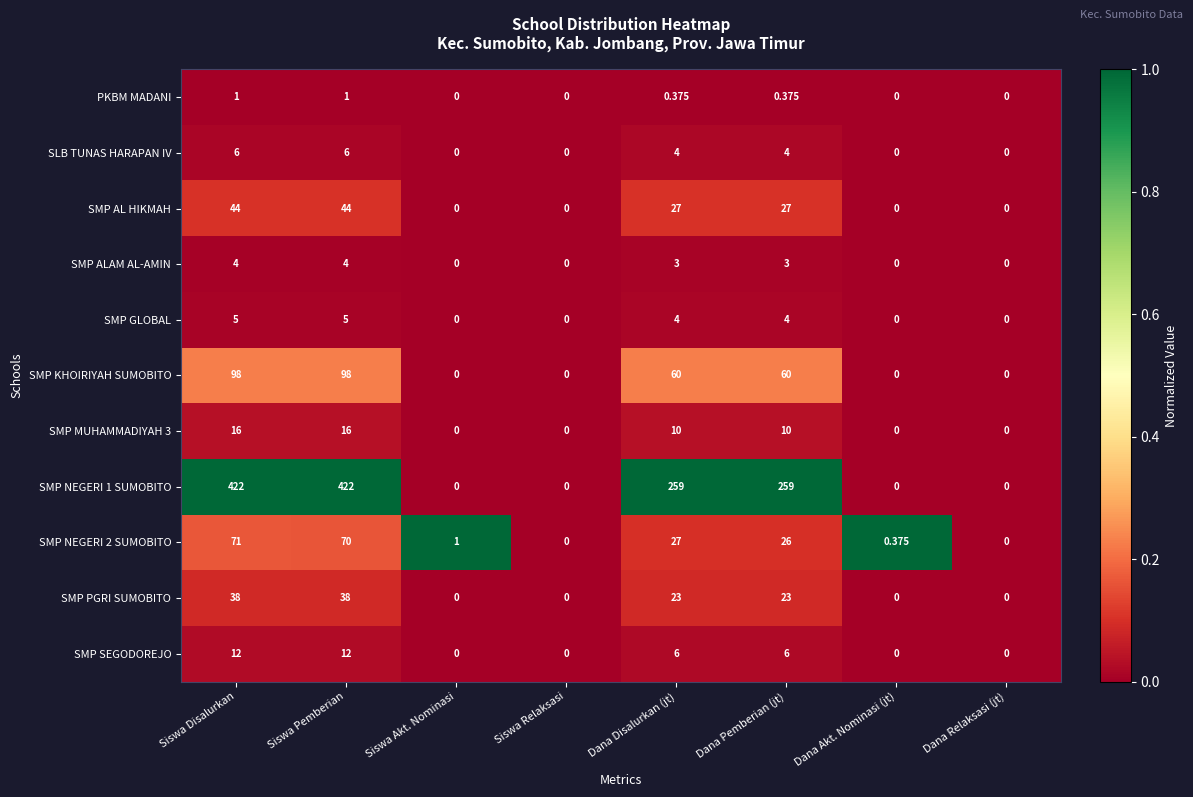

How many values in the SMP NEGERI 2 SUMOBITO series are below 26?

4